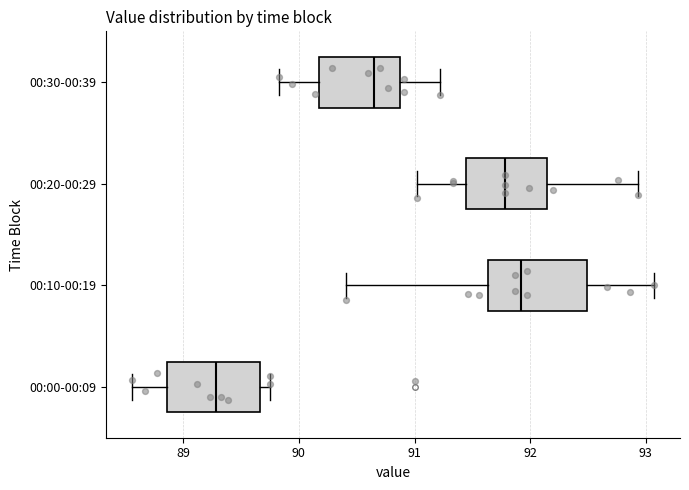

Reading bottom to top, transcribe this box plot: for each box, give where its median line is, the range the box spans, and where its two whiskers end, as read against the x-axis. The values are not printed on the chart, so give them approximately, as read against the axis.

00:00-00:09: median 89.3, box 88.9 to 89.7, whiskers 88.6 to 89.8
00:10-00:19: median 91.9, box 91.6 to 92.5, whiskers 90.4 to 93.1
00:20-00:29: median 91.8, box 91.4 to 92.1, whiskers 91.0 to 92.9
00:30-00:39: median 90.7, box 90.2 to 90.9, whiskers 89.8 to 91.2